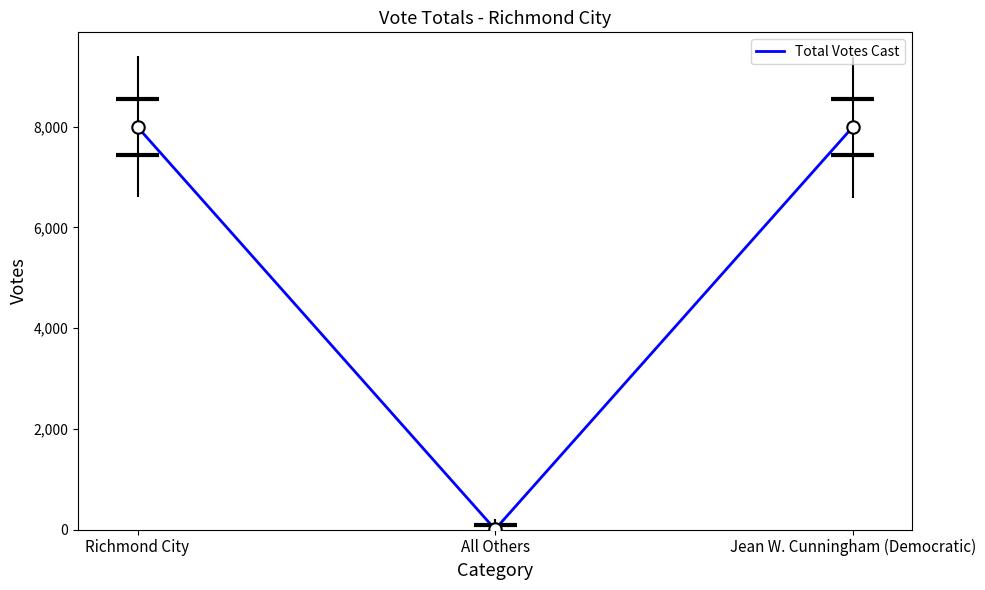

What is the ratio of the value at Richmond City to the value at All Others?

2665.3